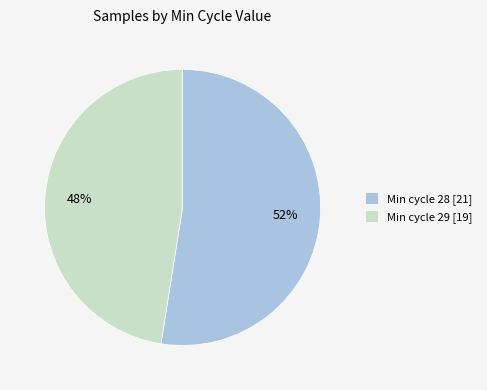

Approximately how many times larger is the value at Min cycle 28 [21] compared to Min cycle 29 [19]?

1.1